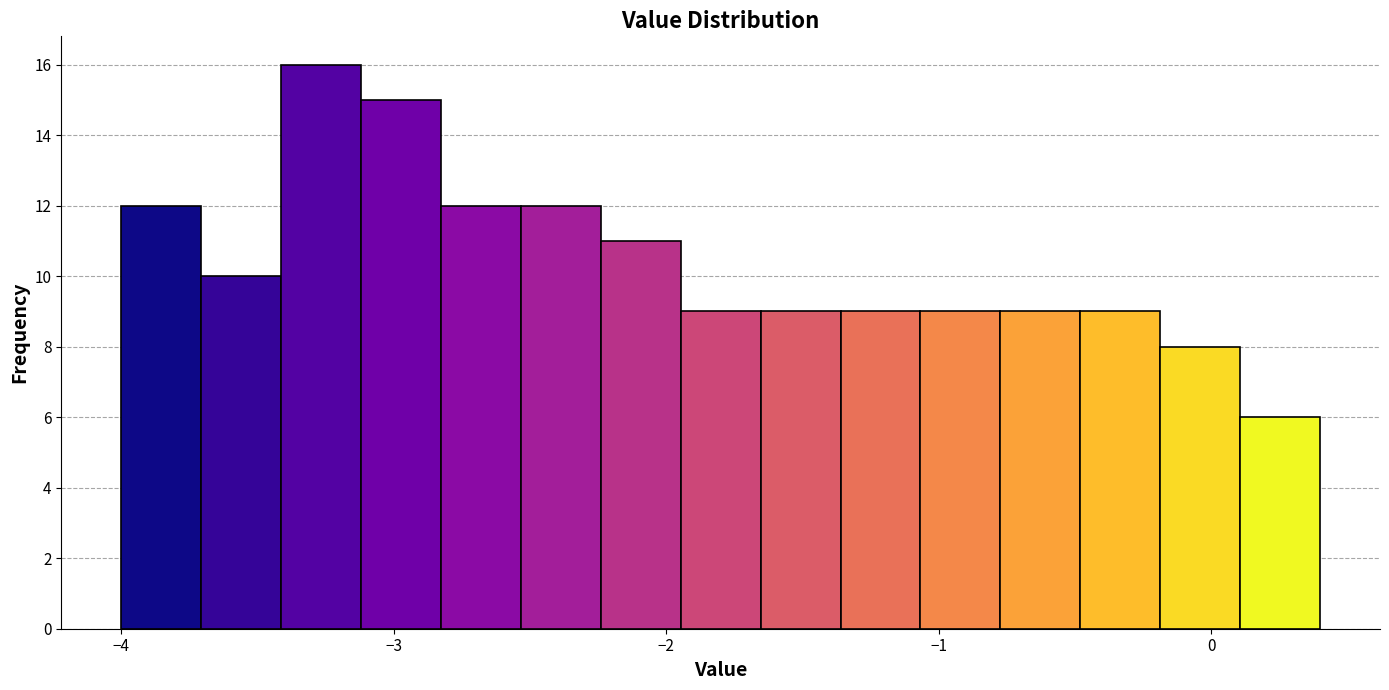

Around what value on the x-axis is the tallest bar? Give the approximate position of its centre, as read against the axis.

-3.3